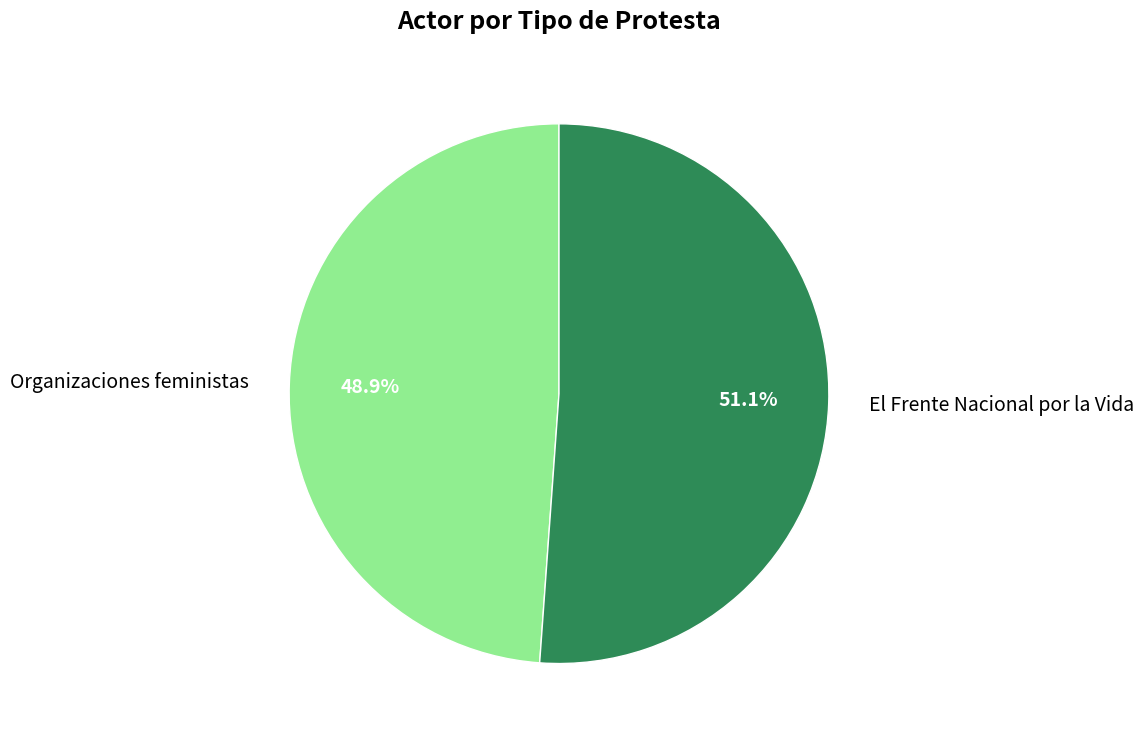

To the nearest percent, what is the difference between the largest and smallest slice percentages?

2%